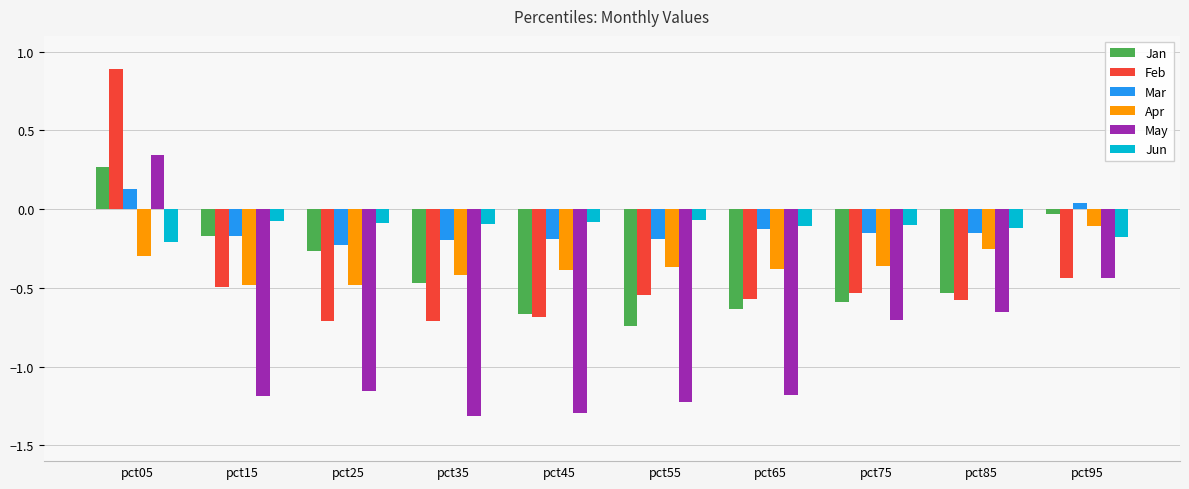

True or false: Mar has a value of -0.2 at pct45.

True